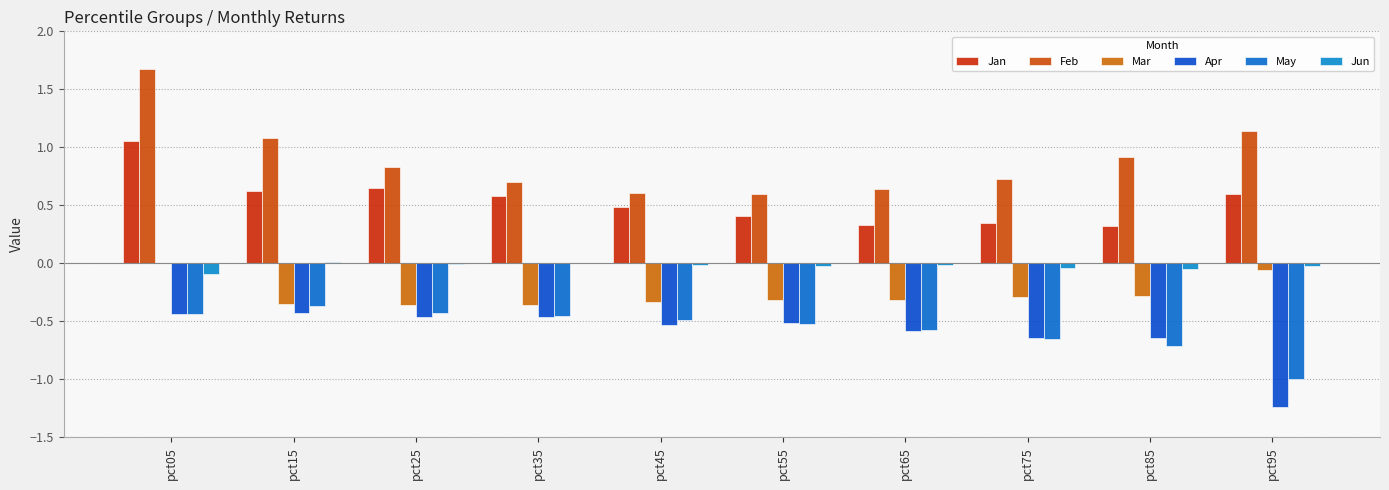

How many data points does each series have?

10